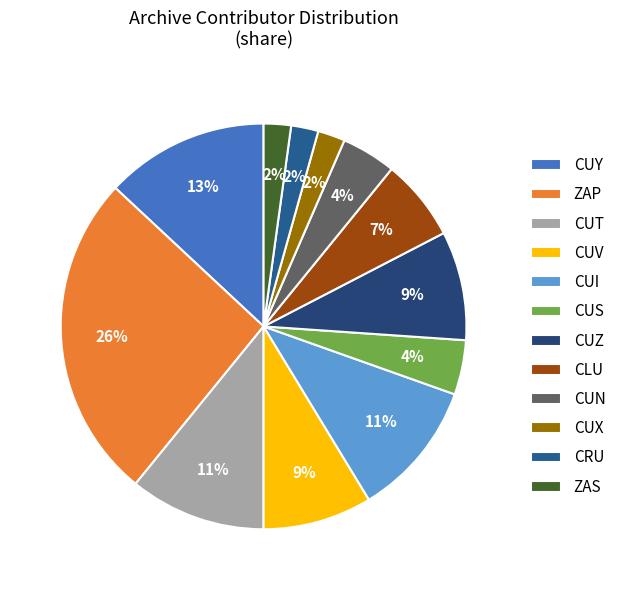

How many slices are in this pie chart?

12